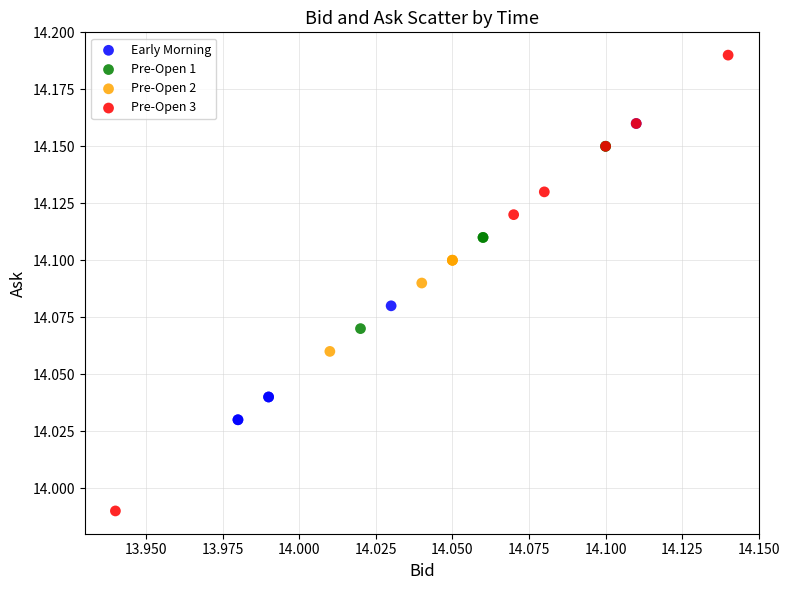

Which series reaches the maximum Y coordinate?

Pre-Open 3